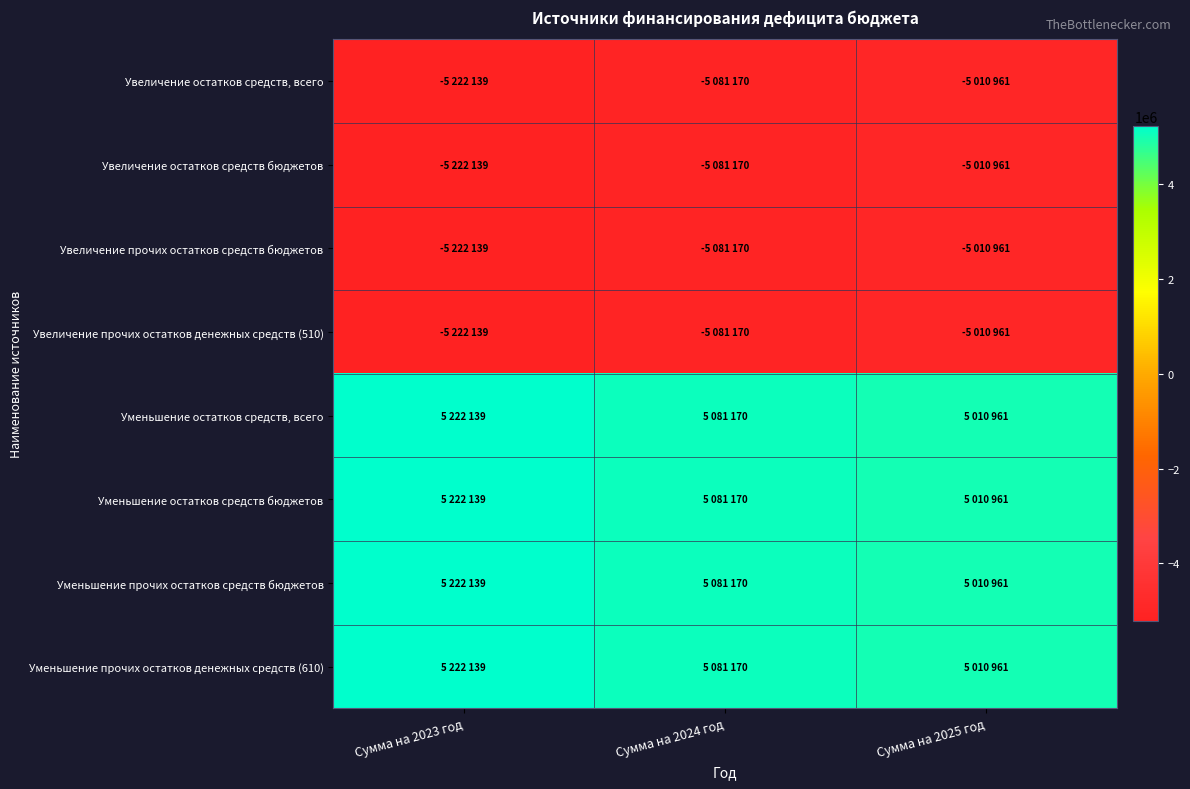

Reading left to right, list all the values displayed in this chart.

Увеличение остатков средств, всего: Сумма на 2023 год=-5222139	Сумма на 2024 год=-5081170	Сумма на 2025 год=-5010961
Увеличение остатков средств бюджетов: Сумма на 2023 год=-5222139	Сумма на 2024 год=-5081170	Сумма на 2025 год=-5010961
Увеличение прочих остатков средств бюджетов: Сумма на 2023 год=-5222139	Сумма на 2024 год=-5081170	Сумма на 2025 год=-5010961
Увеличение прочих остатков денежных средств (510): Сумма на 2023 год=-5222139	Сумма на 2024 год=-5081170	Сумма на 2025 год=-5010961
Уменьшение остатков средств, всего: Сумма на 2023 год=5222139	Сумма на 2024 год=5081170	Сумма на 2025 год=5010961
Уменьшение остатков средств бюджетов: Сумма на 2023 год=5222139	Сумма на 2024 год=5081170	Сумма на 2025 год=5010961
Уменьшение прочих остатков средств бюджетов: Сумма на 2023 год=5222139	Сумма на 2024 год=5081170	Сумма на 2025 год=5010961
Уменьшение прочих остатков денежных средств (610): Сумма на 2023 год=5222139	Сумма на 2024 год=5081170	Сумма на 2025 год=5010961